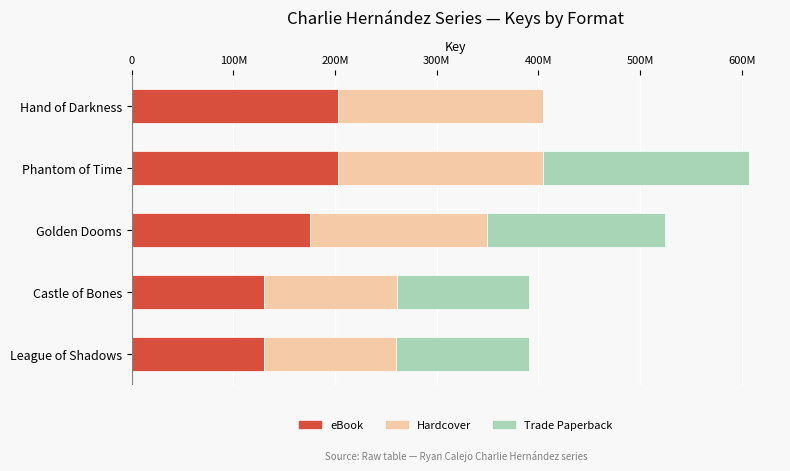

What are all the series names shown in the legend?

eBook, Hardcover, Trade Paperback